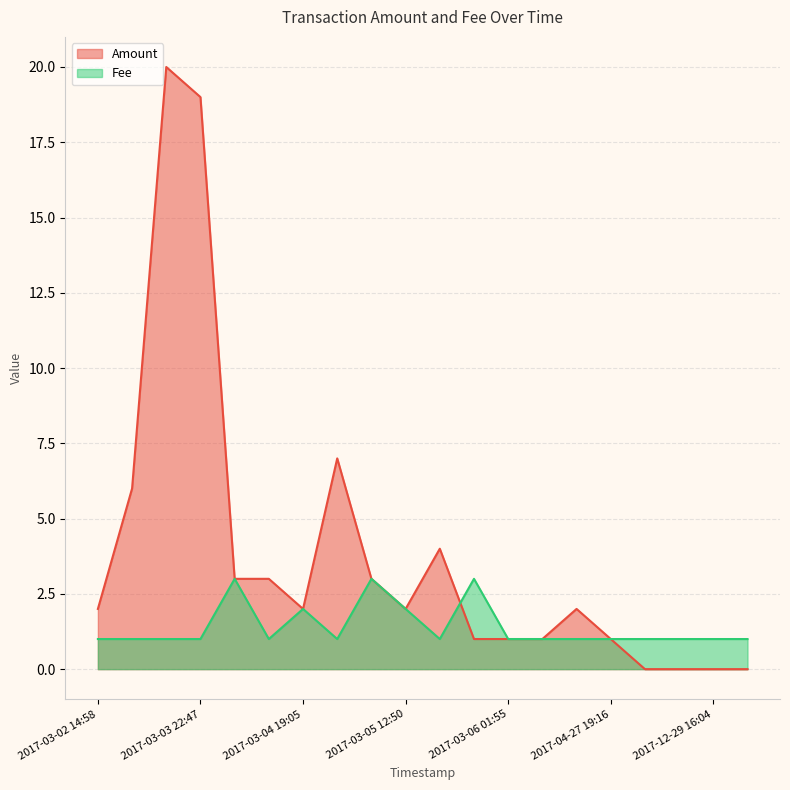

Rank the series at 2017-03-04 15:47 from lowest to highest value.

Fee, Amount